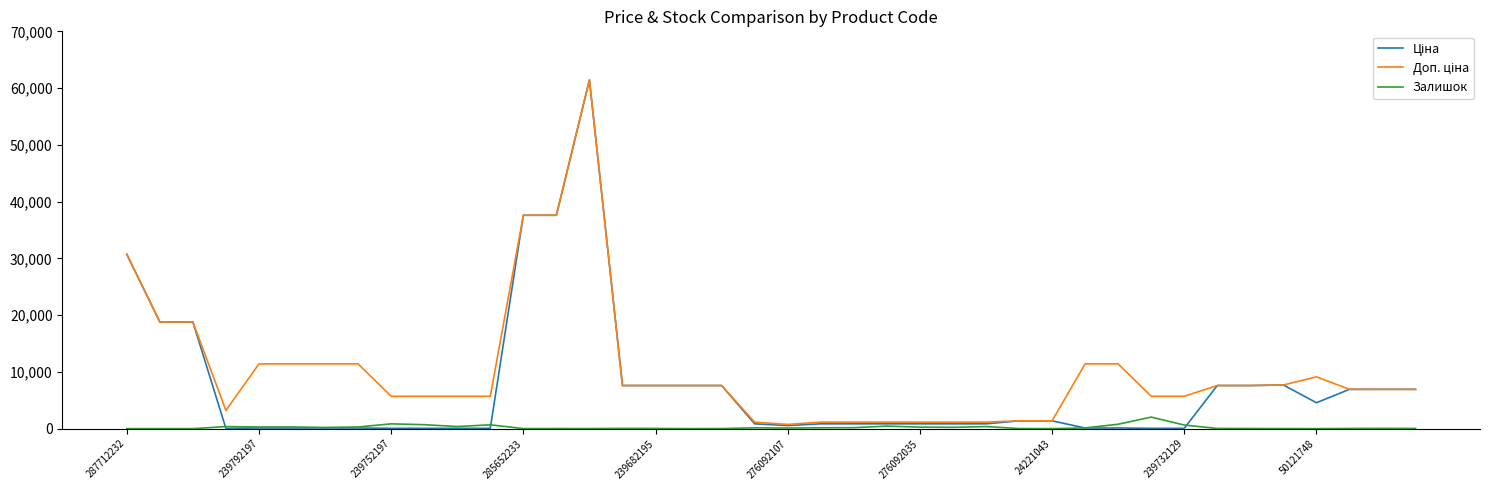

What is the greatest value displayed?

61434.3